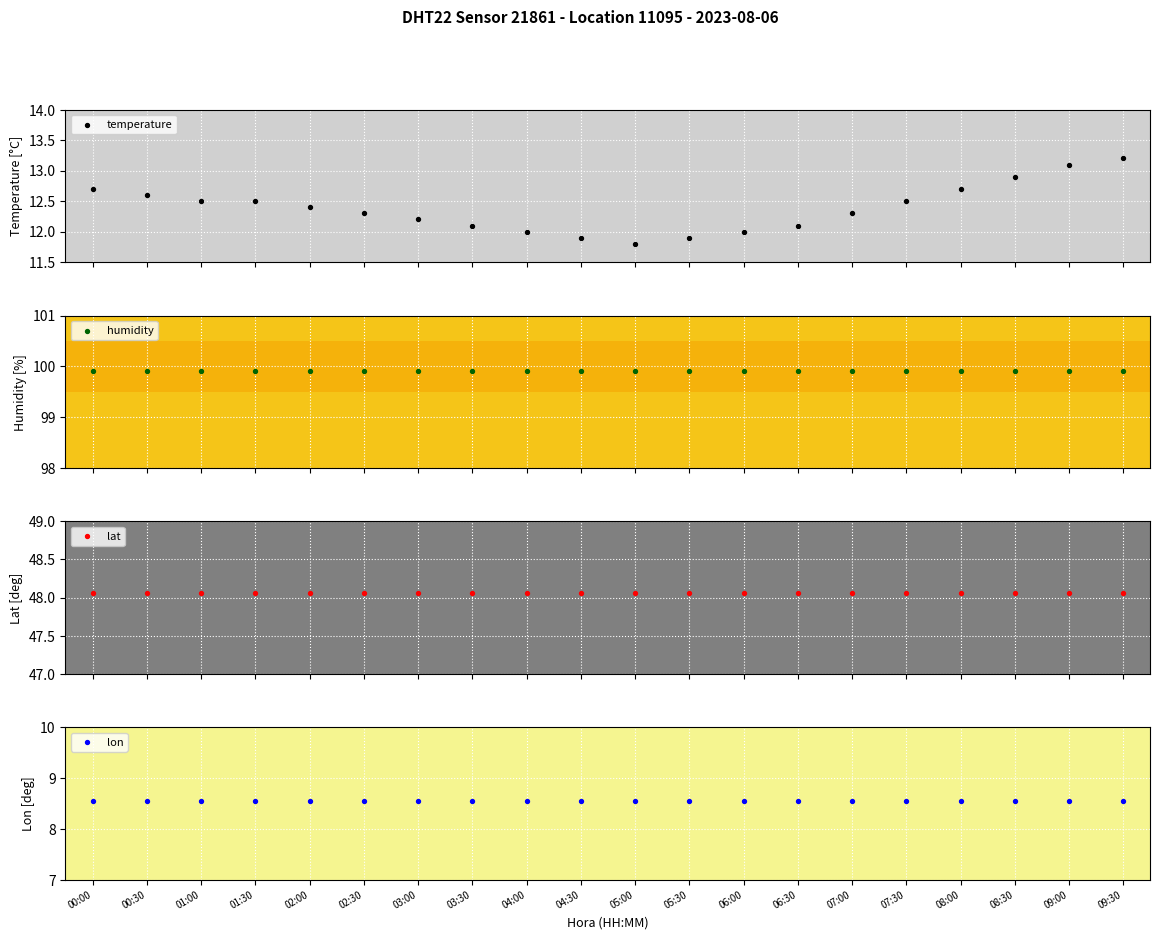

Is the value of temperature at 02:00 greater than the value of lat at 09:30?

No